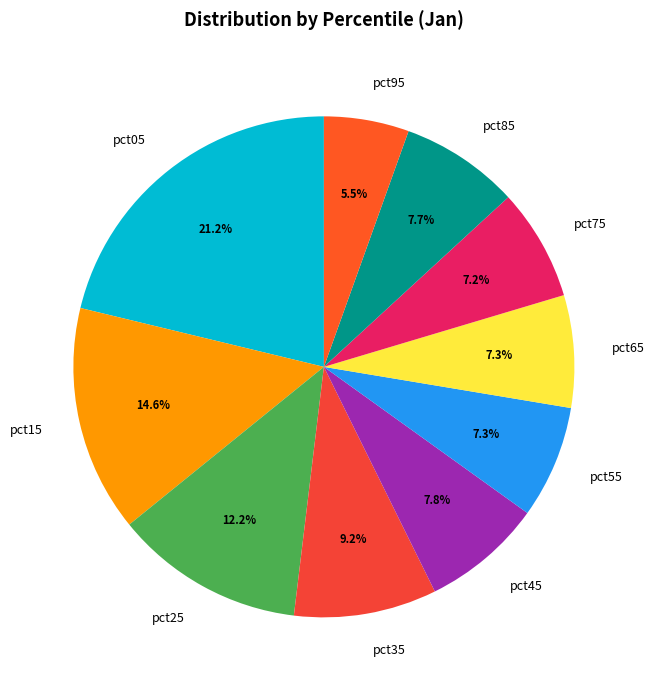

What percentage do pct55 and pct45 together represent?

15.1%